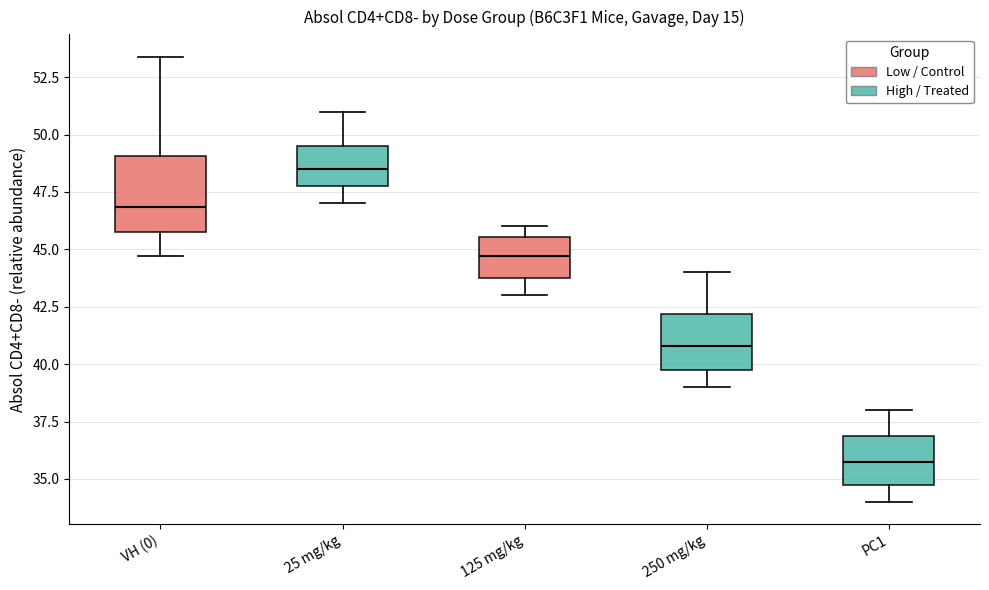

Reading left to right, transcribe this box plot: for each box, give where its median line is, the range the box spans, and where its two whiskers end, as read against the y-axis. The values are not printed on the chart, so give them approximately, as read against the axis.

VH (0): median 47.0, box 46.0 to 49.0, whiskers 44.5 to 53.5
25 mg/kg: median 48.5, box 48.0 to 49.5, whiskers 47.0 to 51.0
125 mg/kg: median 44.5, box 44.0 to 45.5, whiskers 43.0 to 46.0
250 mg/kg: median 41.0, box 40.0 to 42.0, whiskers 39.0 to 44.0
PC1: median 36.0, box 35.0 to 37.0, whiskers 34.0 to 38.0